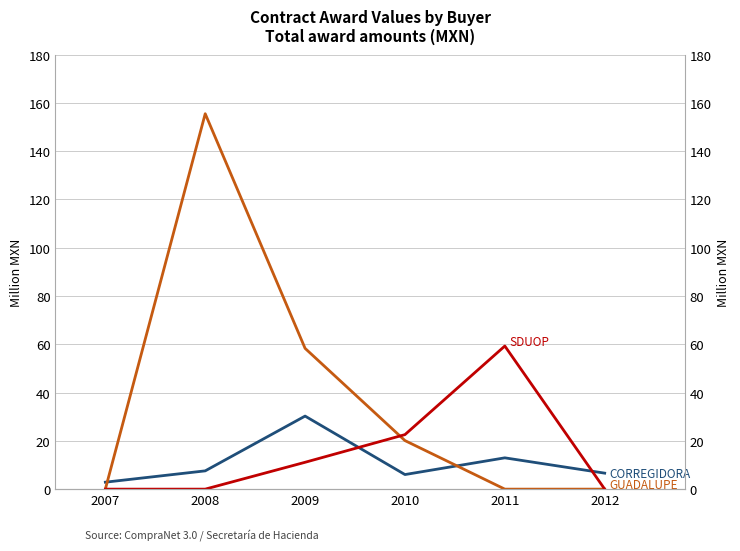

Reading left to right, extract all data points from this chart.

MUNICIPIO DE CORREGIDORA: 2007=2.9	2008=7.6	2009=30.3	2010=6.0	2011=13.0	2012=6.6
H. AYUNTAMIENTO GUADALUPE: 2007=0.0	2008=155.5	2009=58.3	2010=20.1	2011=0.0	2012=0.0
SECRETARIA DESARROLLO URBANO: 2007=0.0	2008=0.0	2009=11.1	2010=22.6	2011=59.3	2012=0.0